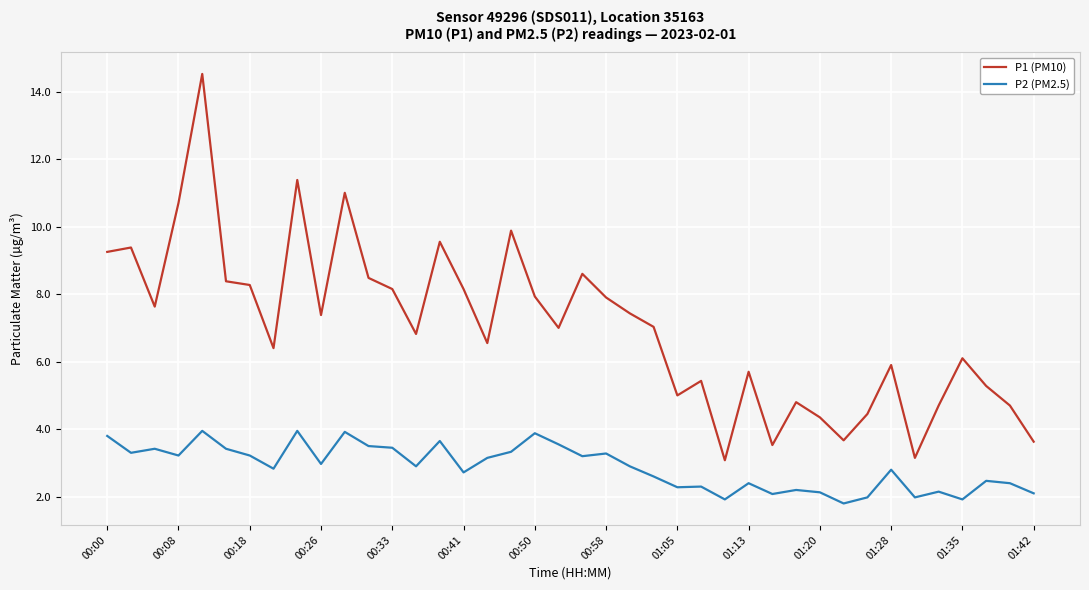

What is the minimum value for P2 (PM2.5)?

1.8